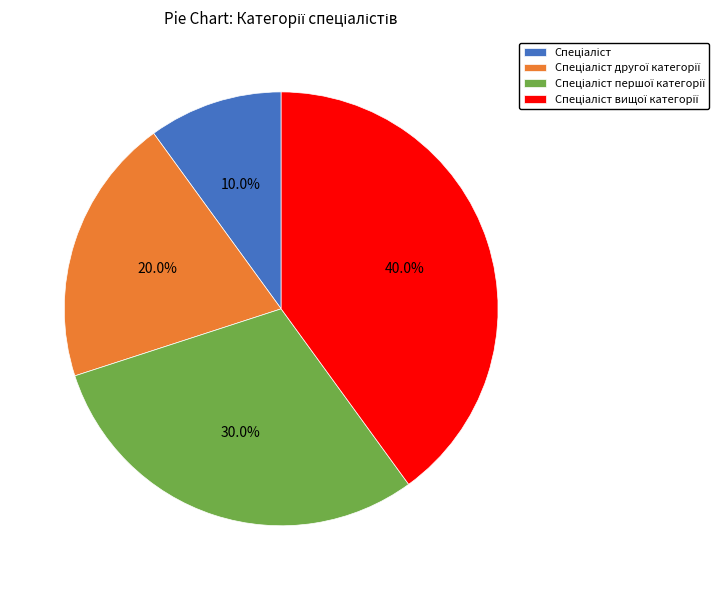

Is there a majority slice in this chart?

No